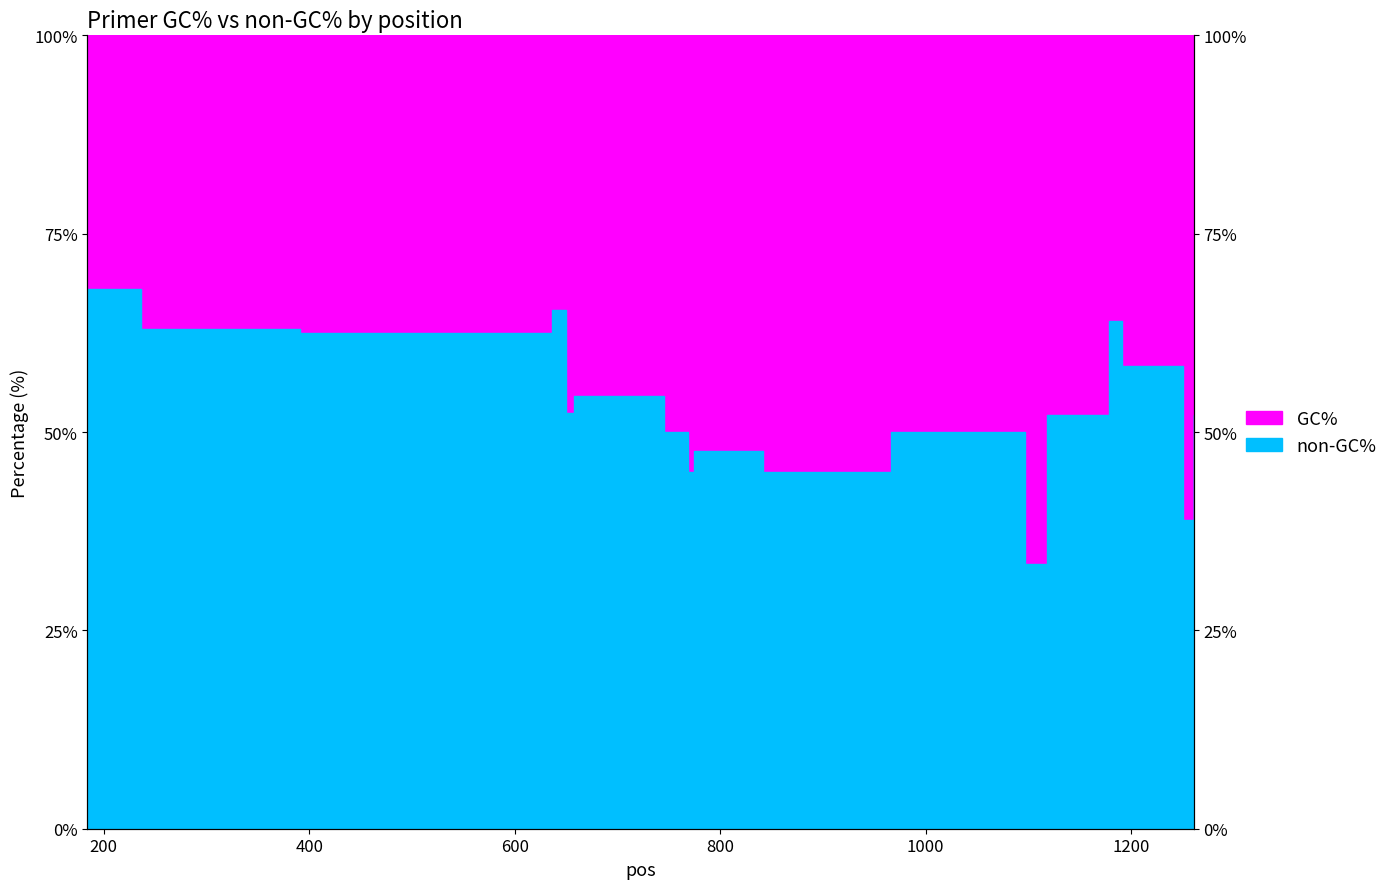

Does the chart have visible grid lines?

No